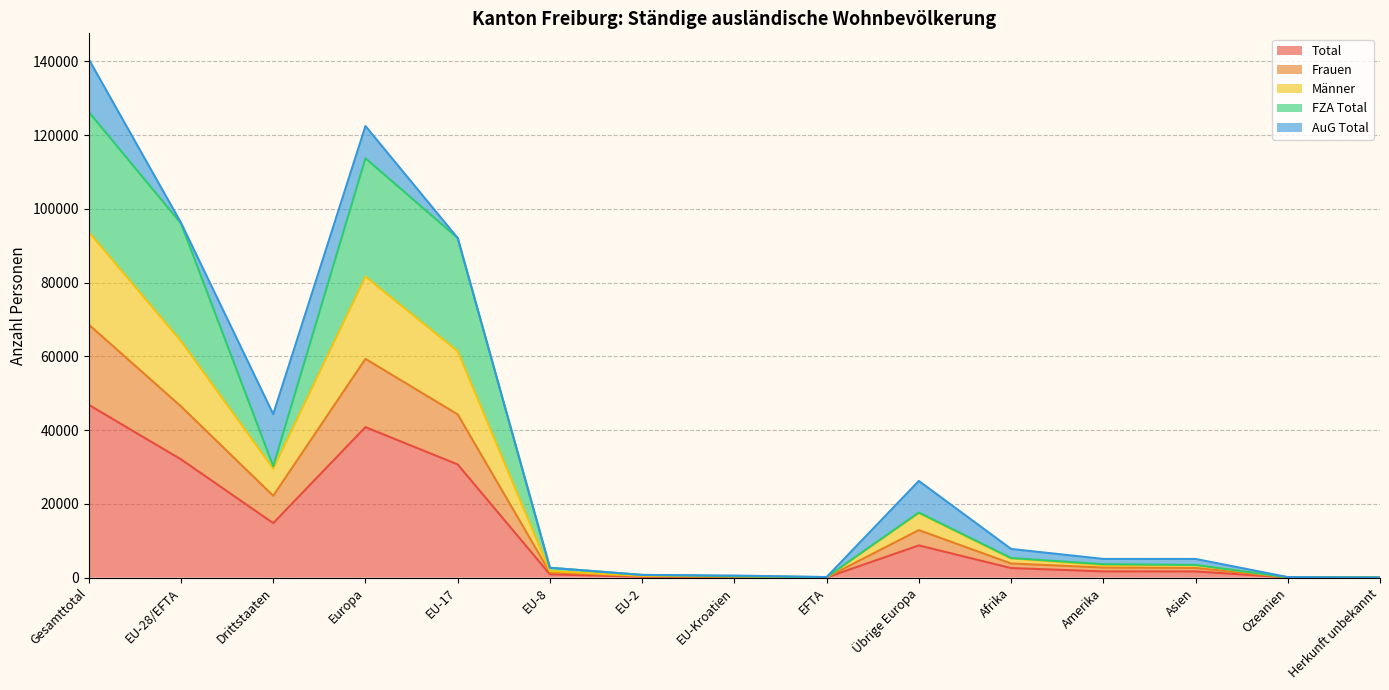

At which label does Total reach its peak?

Gesamttotal